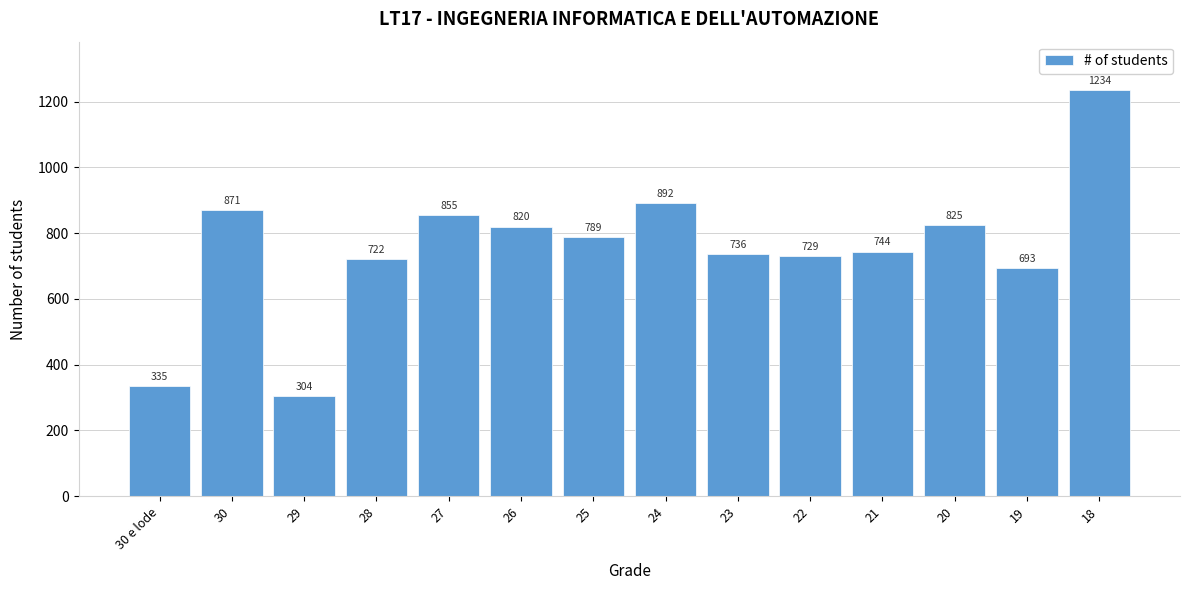

Reading right to left, what are all the values shown in this chart?

1234	693	825	744	729	736	892	789	820	855	722	304	871	335